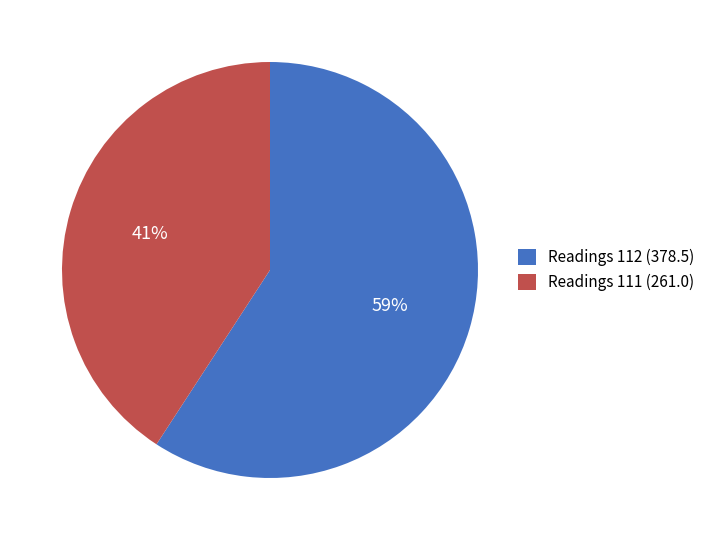

Approximately how many times larger is the value at Readings 111 (261.0) compared to Readings 112 (378.5)?

0.7